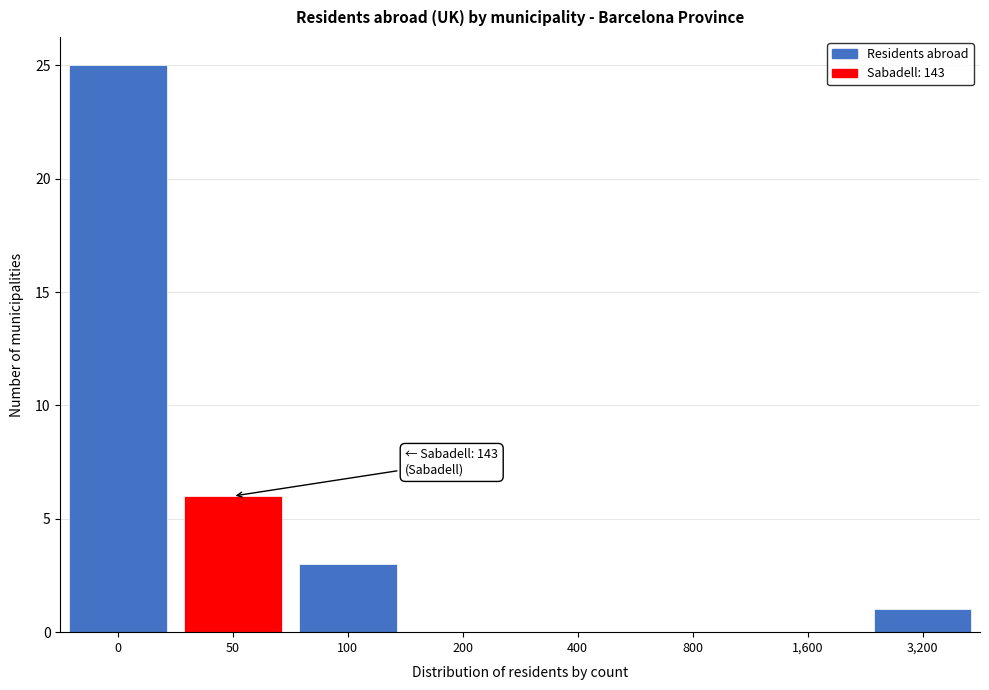

Reading left to right, list all the values displayed in this chart.

0=25	50=6	100=3	200=0	400=0	800=0	1,600=0	3,200=1